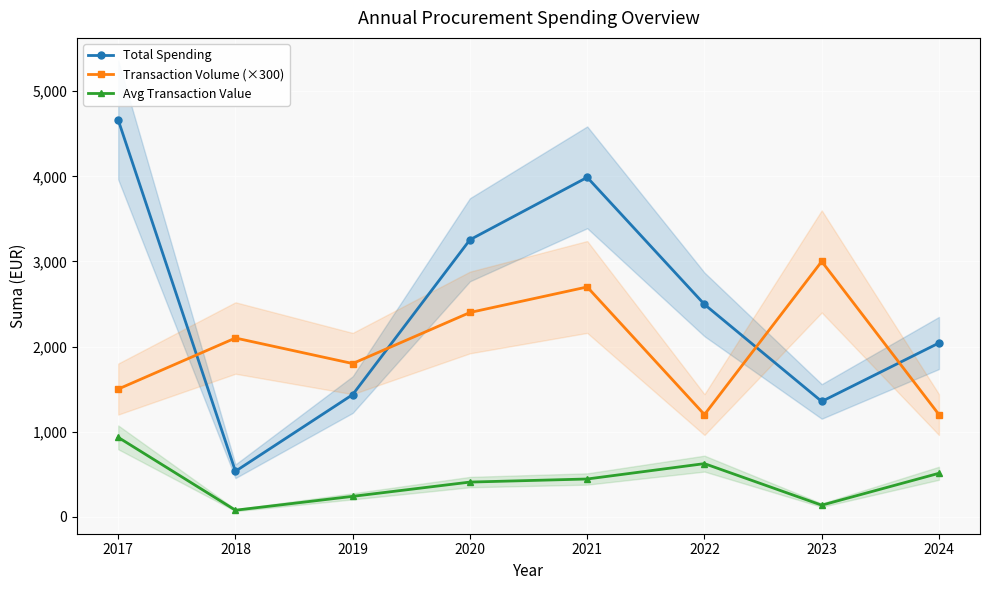

What is the spread (max minus min) of values at 2019?

1560.8